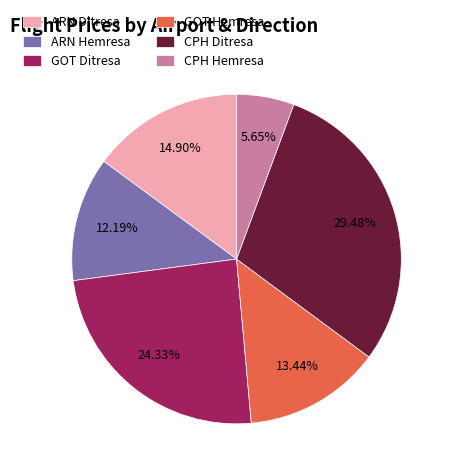

What is the largest slice in the pie chart?

CPH Ditresa